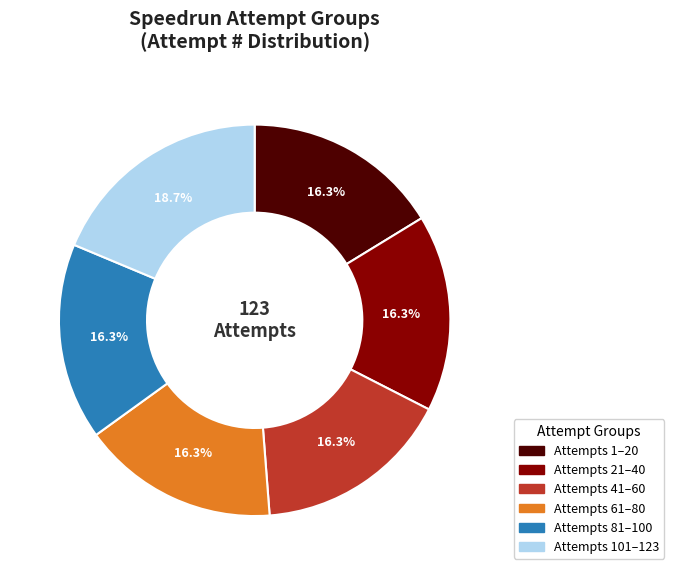

Between Attempts 1–20 and Attempts 101–123, which is larger?

Attempts 101–123